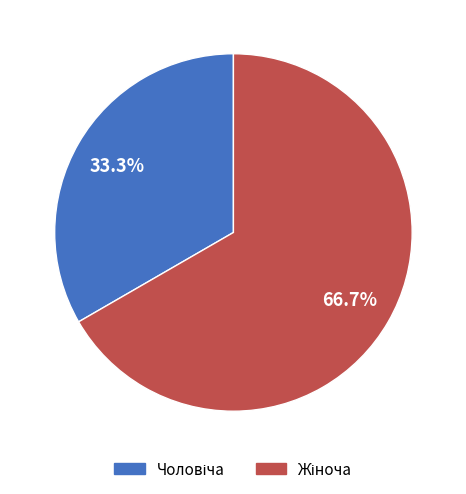

Is there any slice that represents more than half of the pie?

Yes